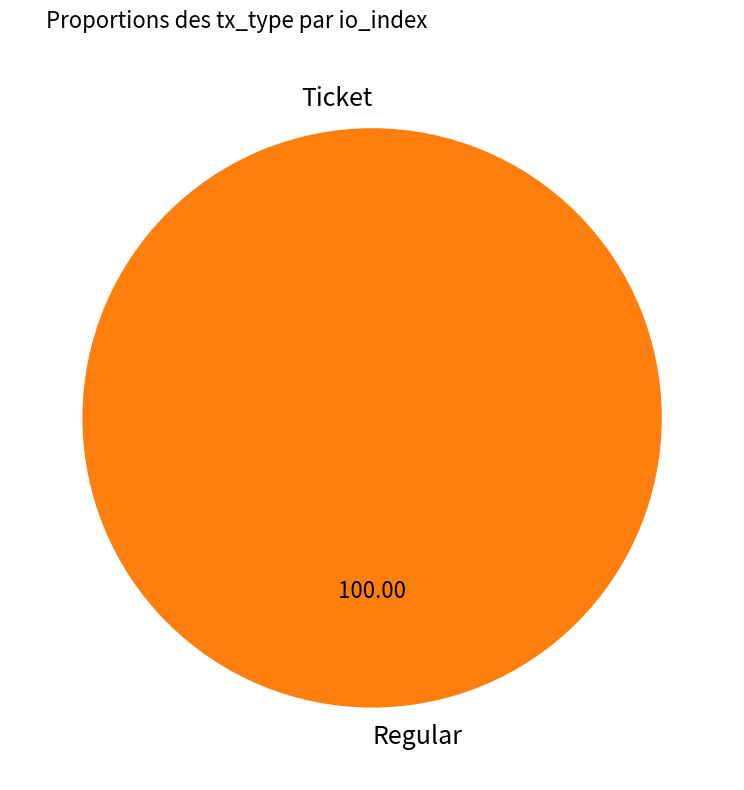

To the nearest percent, what is the difference between the Ticket and Regular slice percentages?

100%